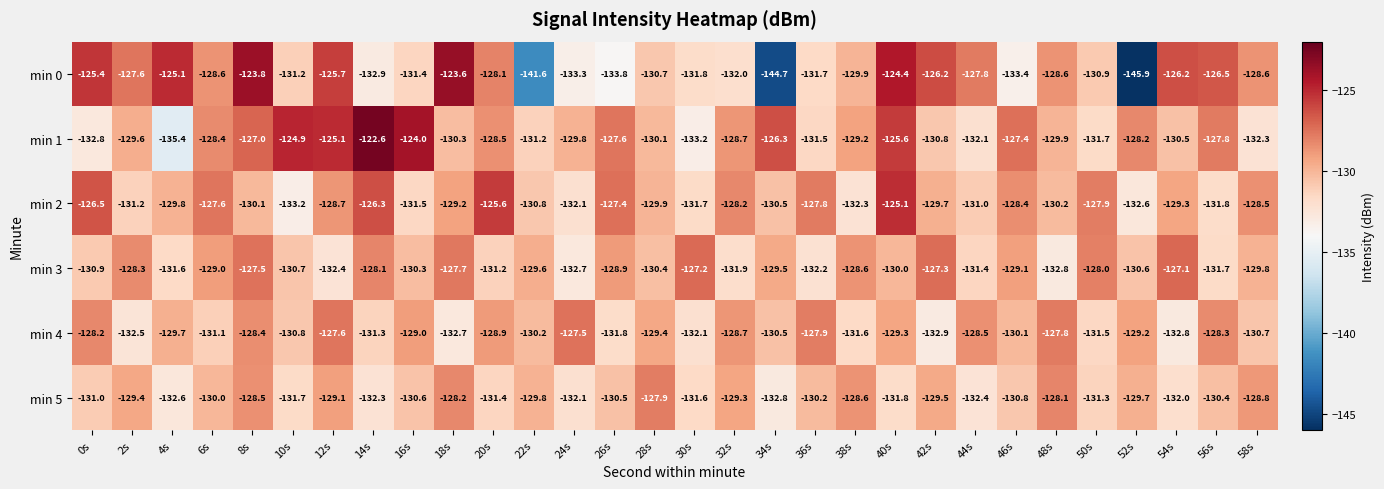

Which series has the largest total across all categories?

min 1